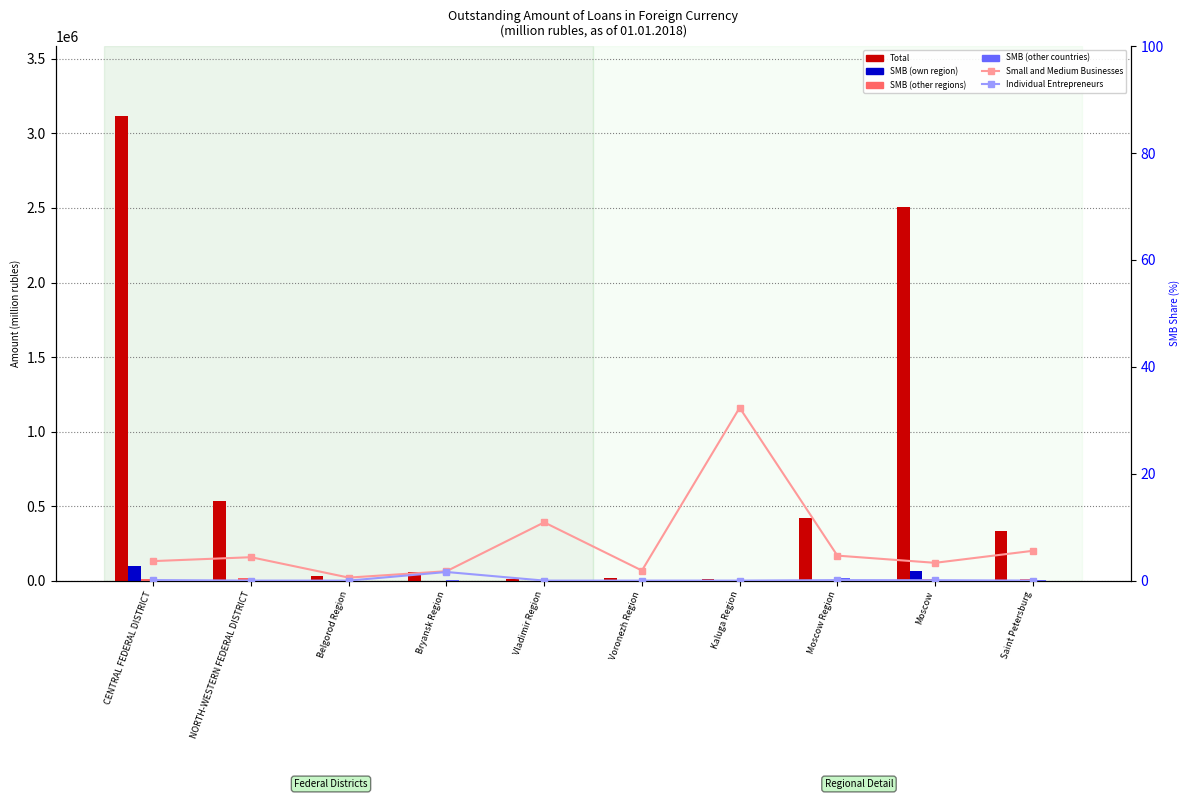

Which series changed the most between NORTH-WESTERN FEDERAL DISTRICT and Vladimir Region?

Total